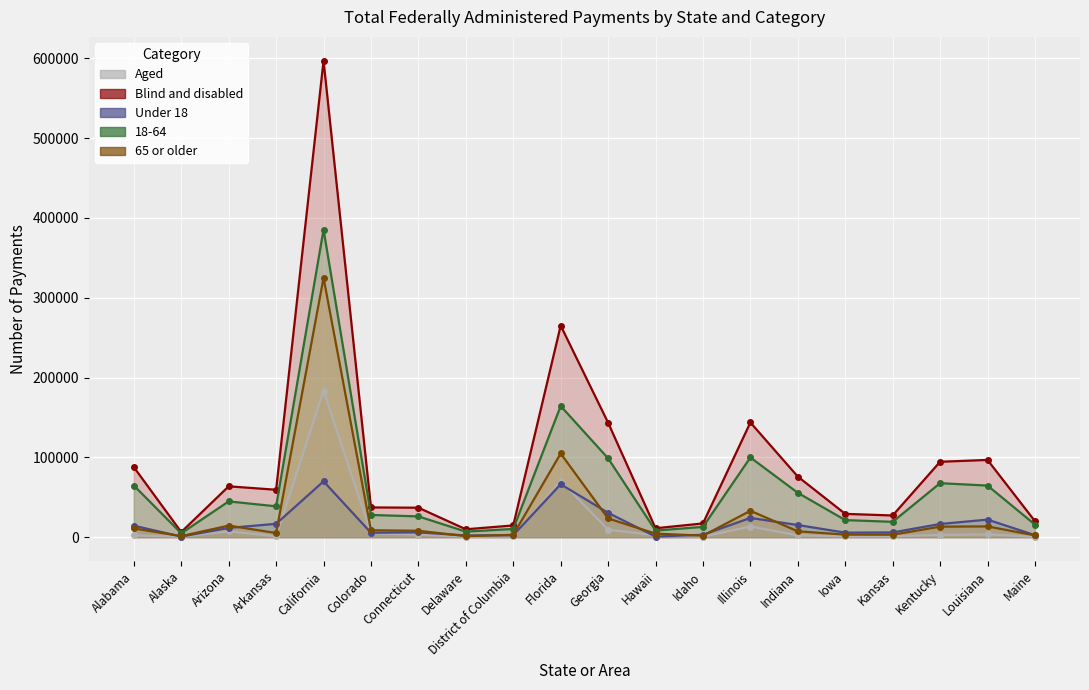

What is the minimum value shown in the chart?

544